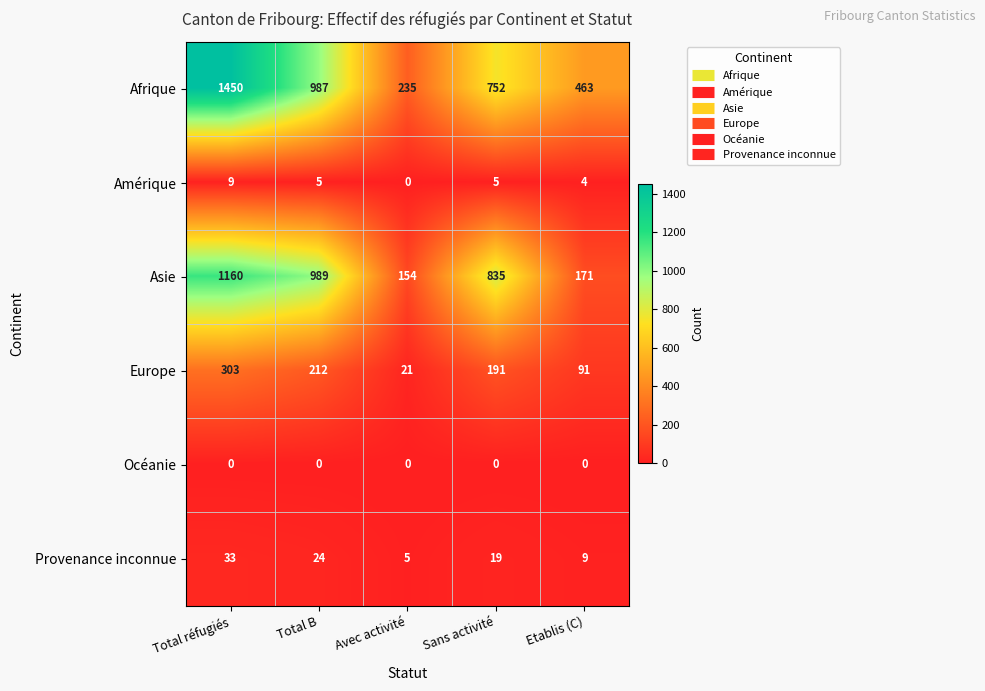

The Asie series shows 311 at Sans activité. True or false?

False